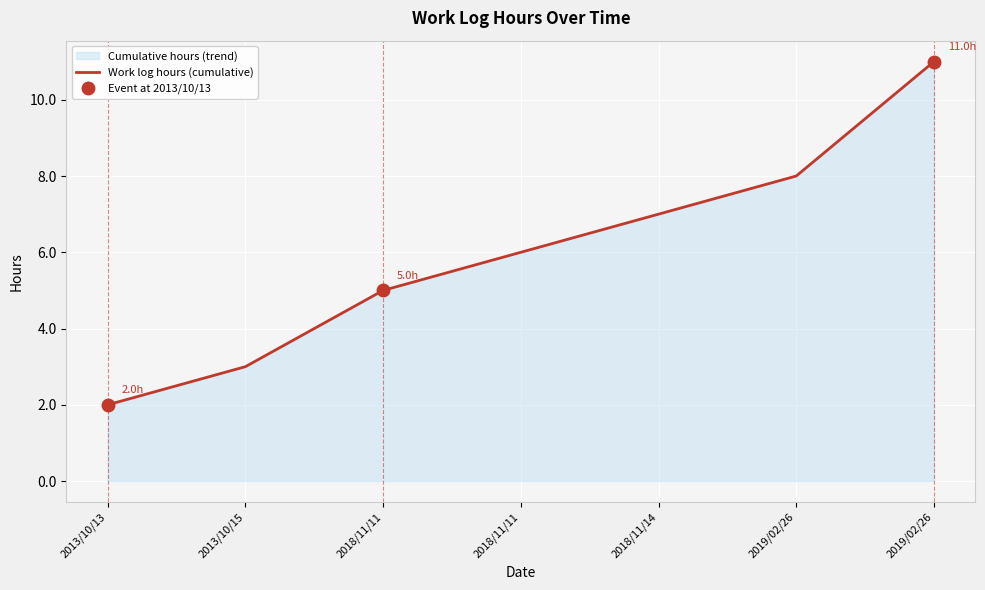

The value at 2013/10/15 is 1. True or false?

False